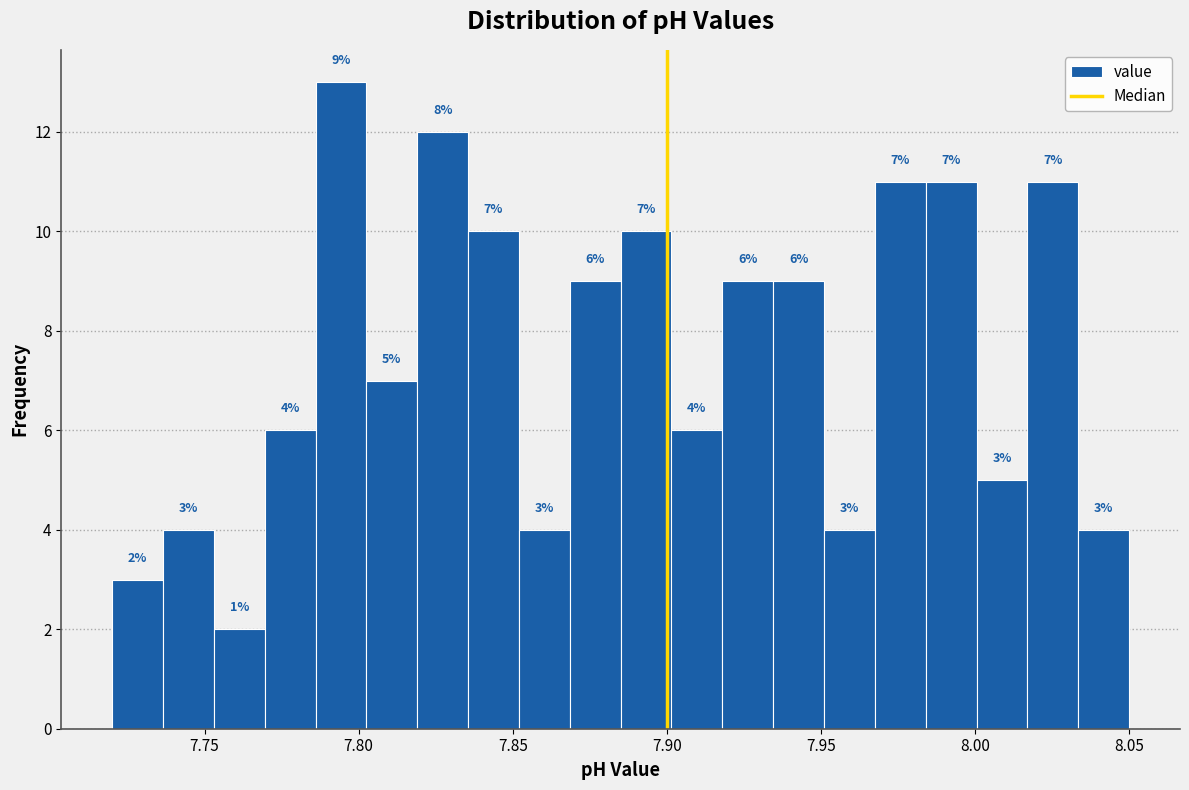

Read against the x-axis, roughly where is the centre of the tallest bar?

7.795